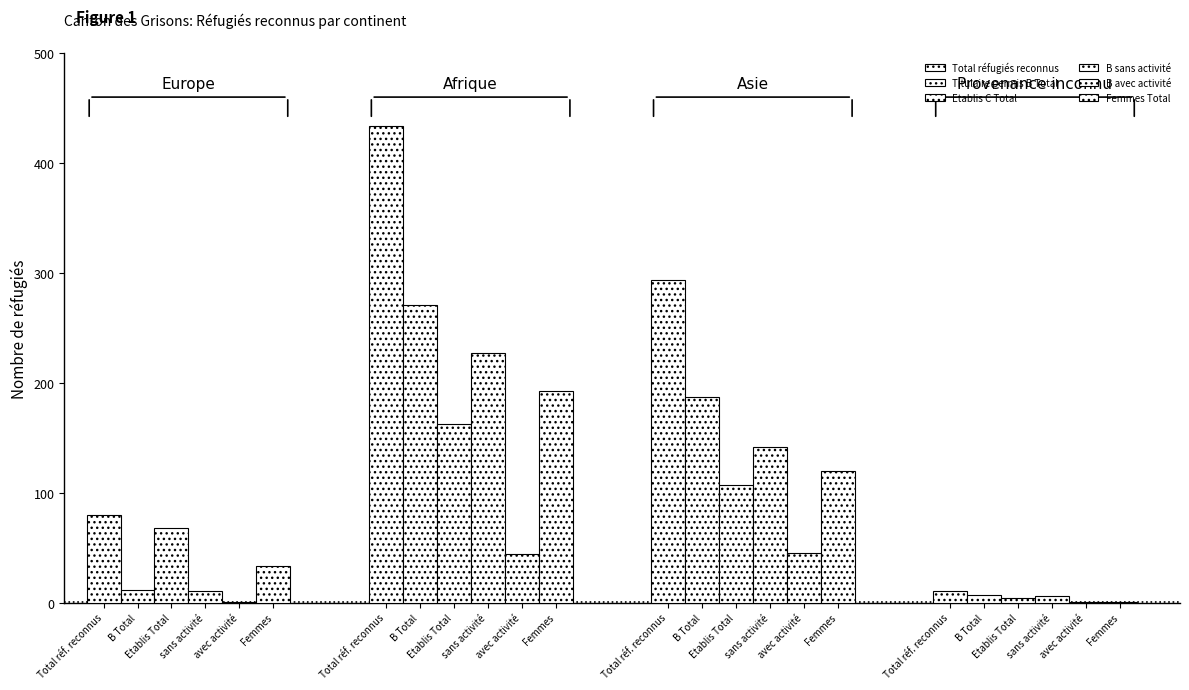

At how many categories does at least one series exceed 392?

1